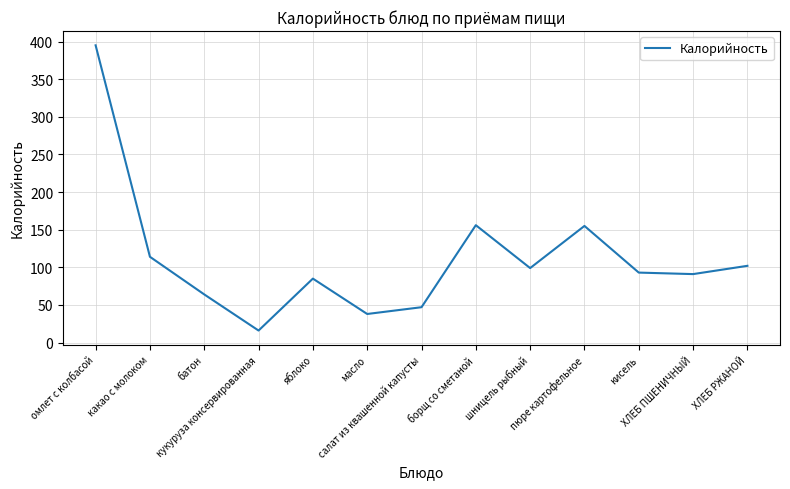

What is the maximum value shown in the chart?

395